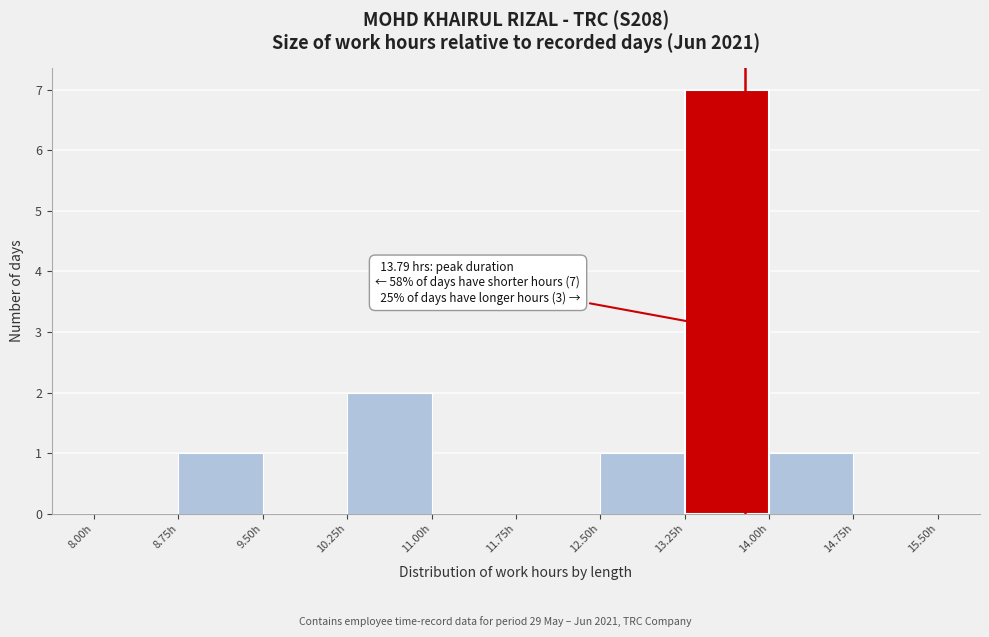

Which range on the x-axis has the tallest bar?

13.25 to 14.00